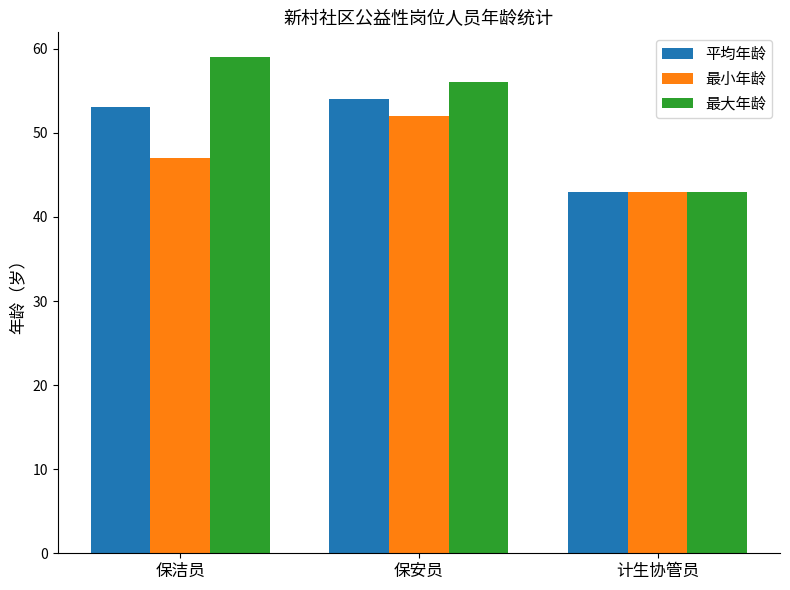

Reading right to left, transcribe all the data shown in this chart.

平均年龄: 43.0	54.0	53.1
最小年龄: 43.0	52.0	47.0
最大年龄: 43.0	56.0	59.0